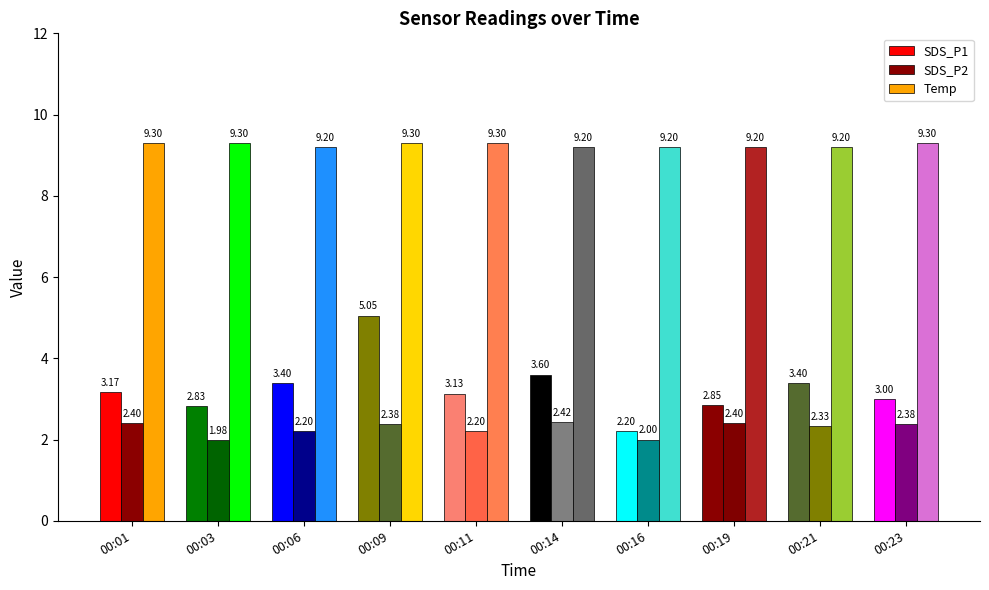

At which label is Temp closest to 9?

00:06